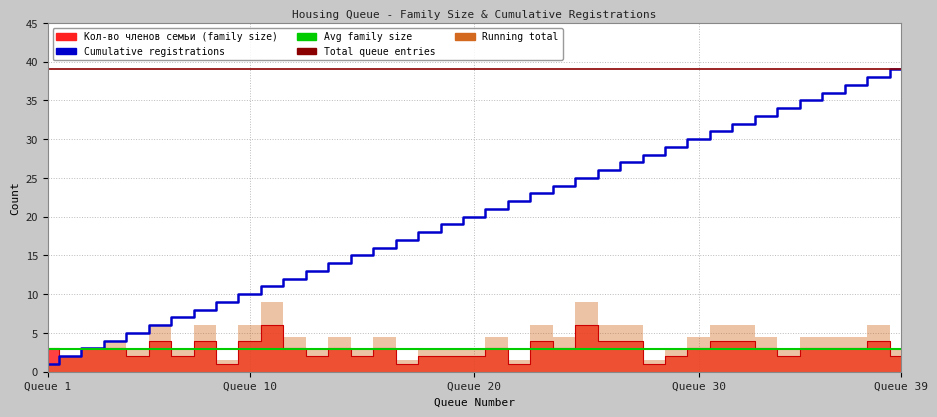

Reading left to right, transcribe all the data shown in this chart.

Кол-во членов семьи: 3	2	3	3	2	4	2	4	1	4	6	3	2	3	2	3	1	2	2	2	3	1	4	3	6	4	4	1	2	3	4	4	3	2	3	3	3	4	2
Cumulative count: 1	2	3	4	5	6	7	8	9	10	11	12	13	14	15	16	17	18	19	20	21	22	23	24	25	26	27	28	29	30	31	32	33	34	35	36	37	38	39